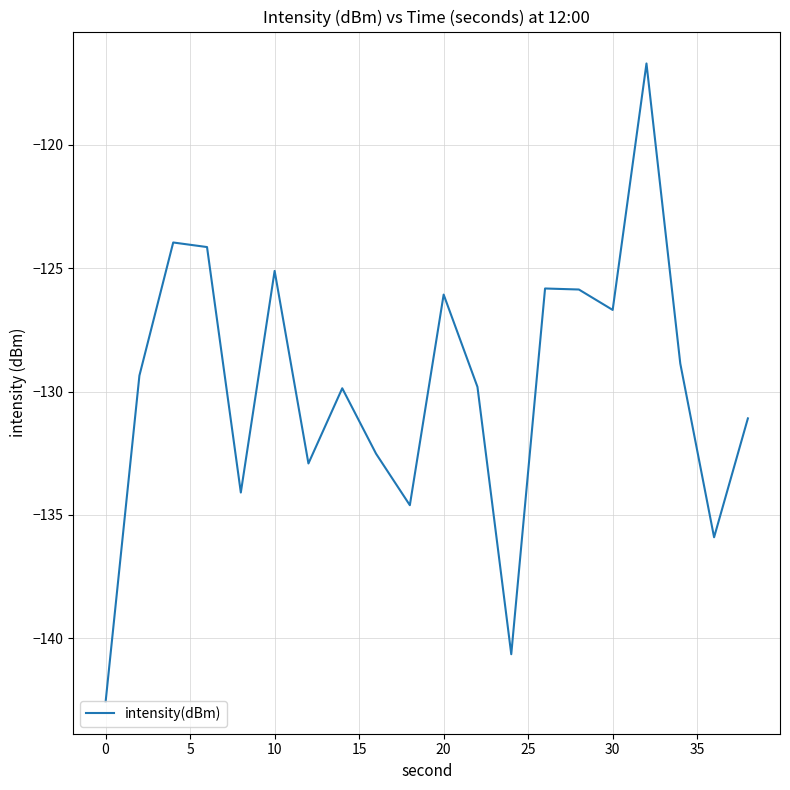

What is the greatest value displayed?

-116.7